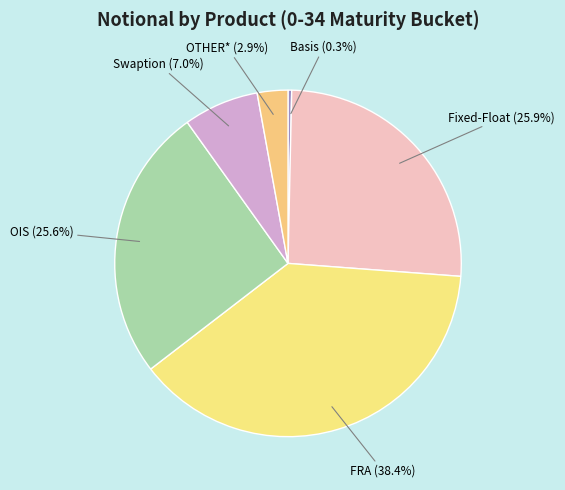

How many slices are in this pie chart?

6